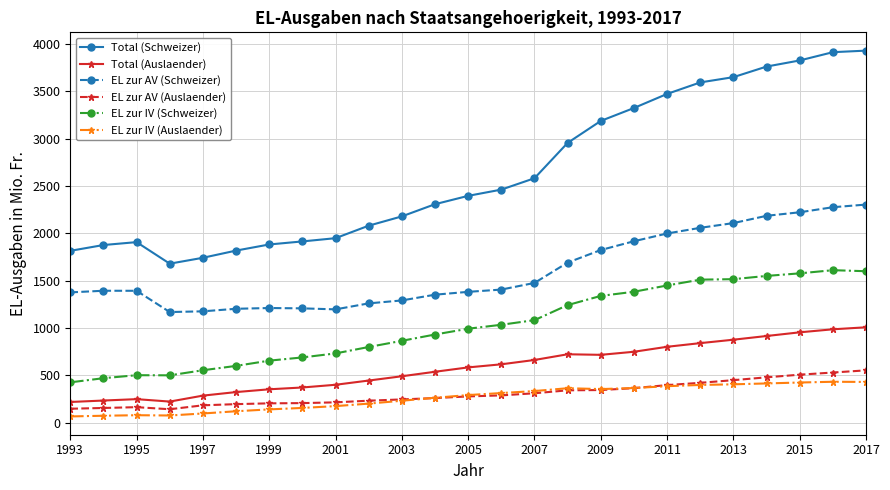

Which series has the largest range (max minus min)?

Total (Schweizer)